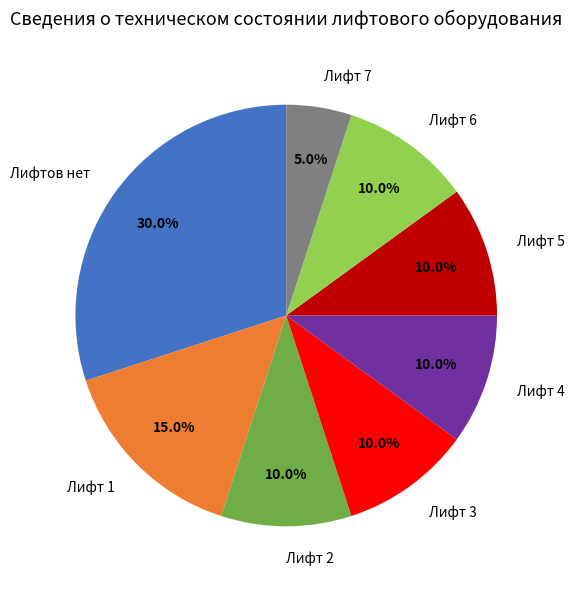

Which category has the smallest portion of the pie?

Лифт 7